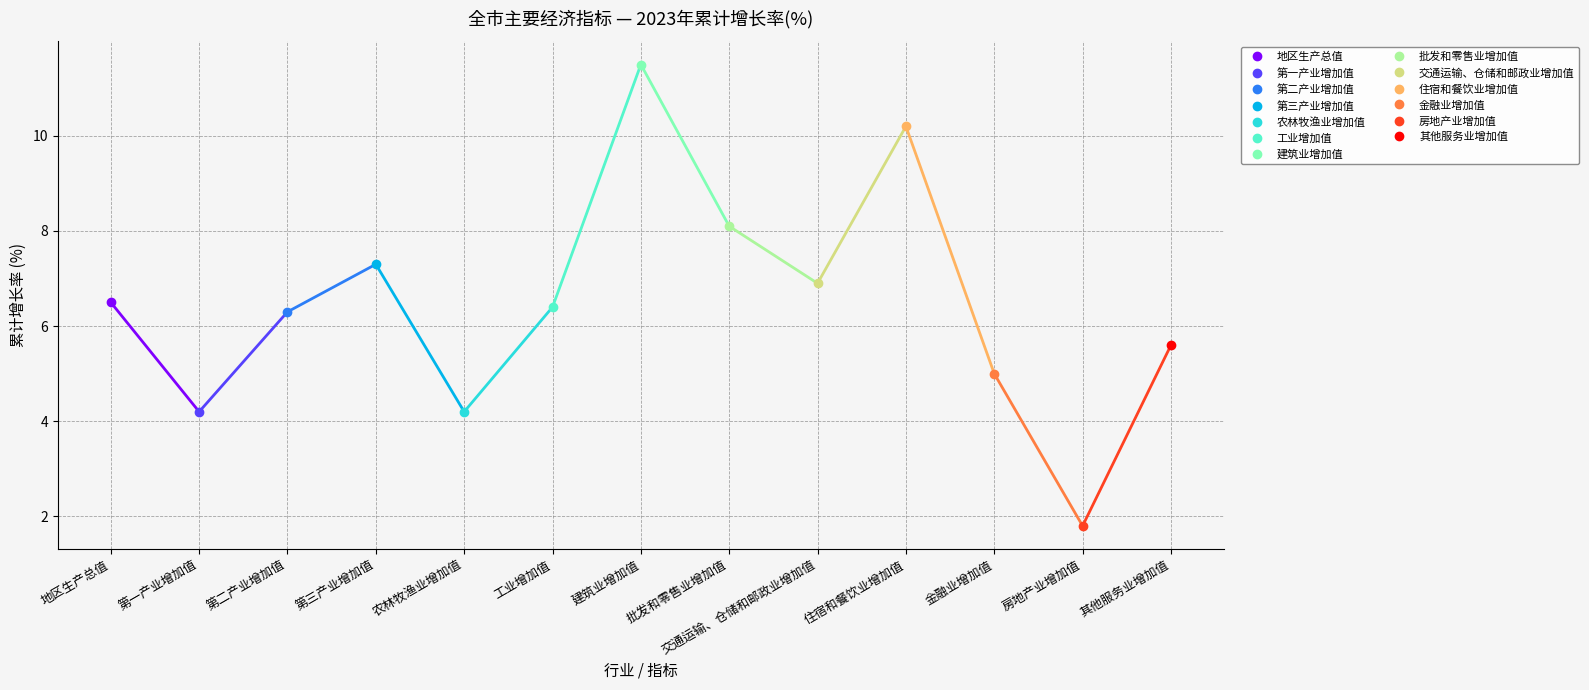

How many interior local valleys (lower than both neighbors) does the data have?

4